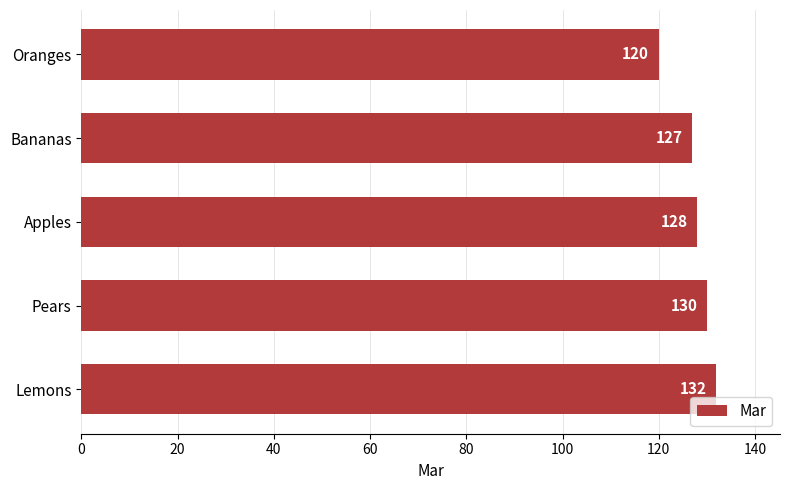

Rank the categories by value from lowest to highest.

Oranges, Bananas, Apples, Pears, Lemons